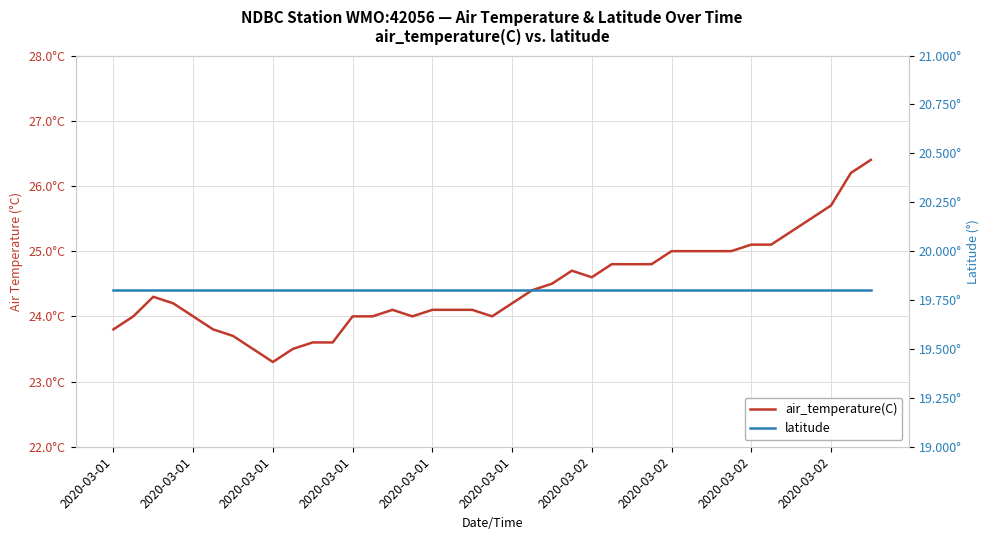

Is it true that latitude equals 19.8 at 2020-03-02?

True